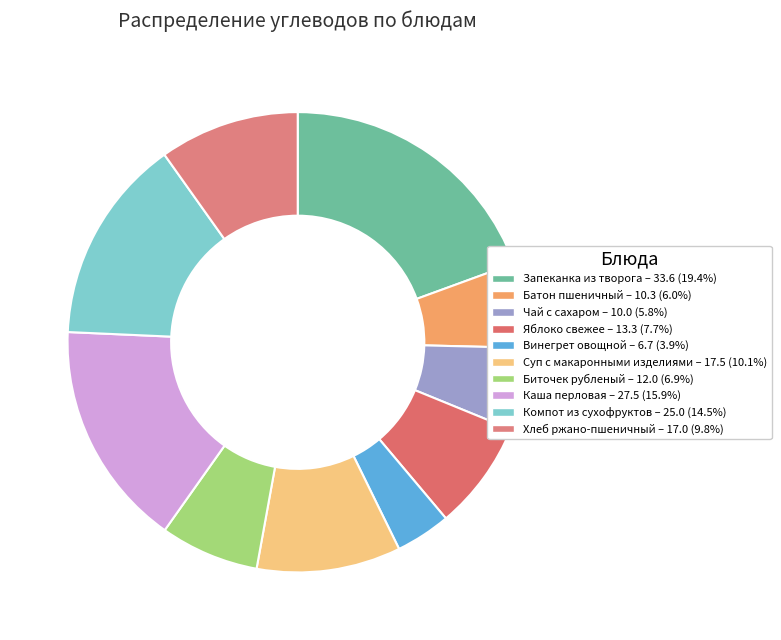

How many segments does this pie chart have?

10